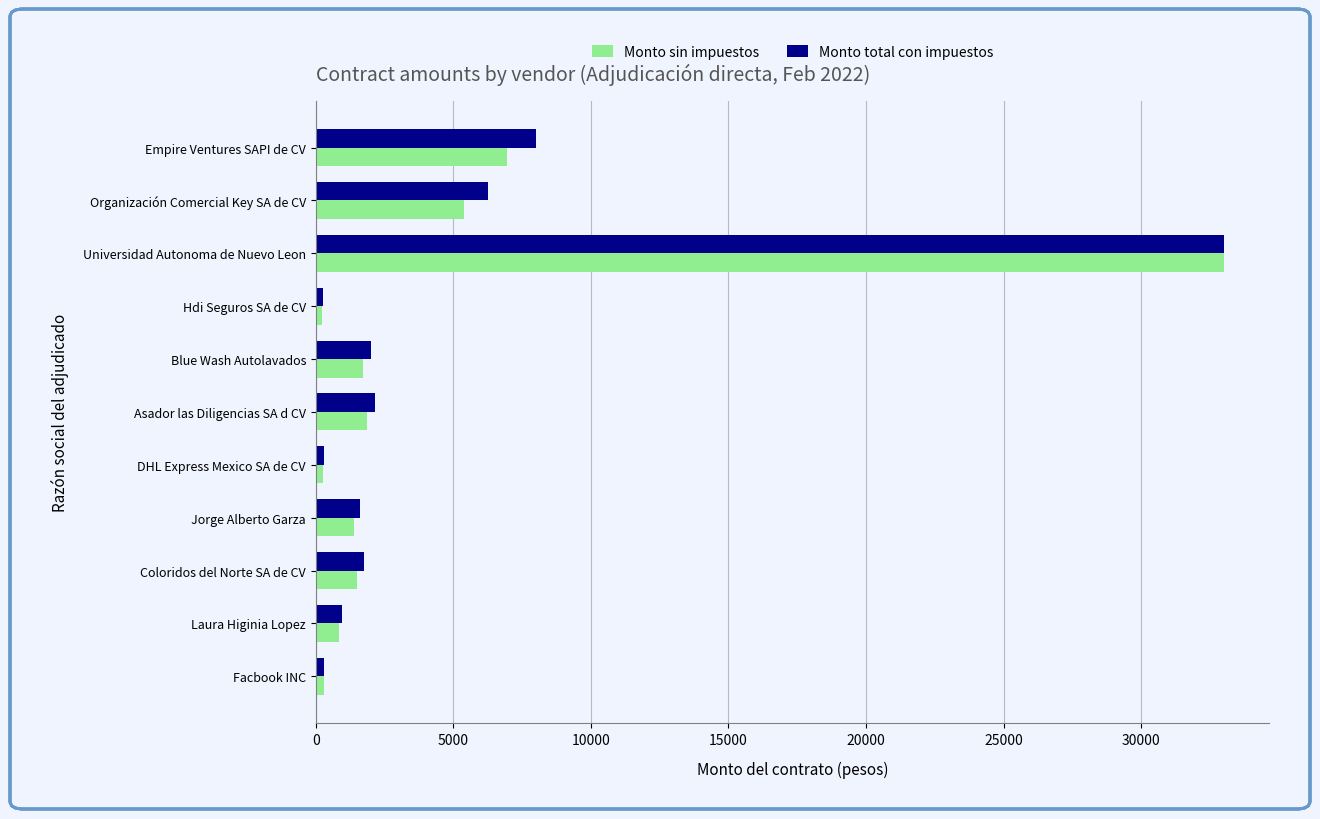

The Monto sin impuestos series shows 1446.3 at Organización Comercial Key SA de CV. True or false?

False